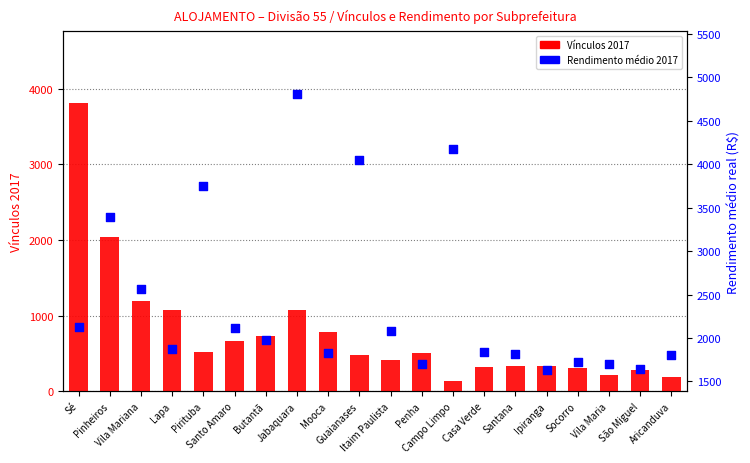

Is the value of Vínculos 2017 at Santo Amaro greater than the value of Rendimento médio 2017 at Santo Amaro?

No